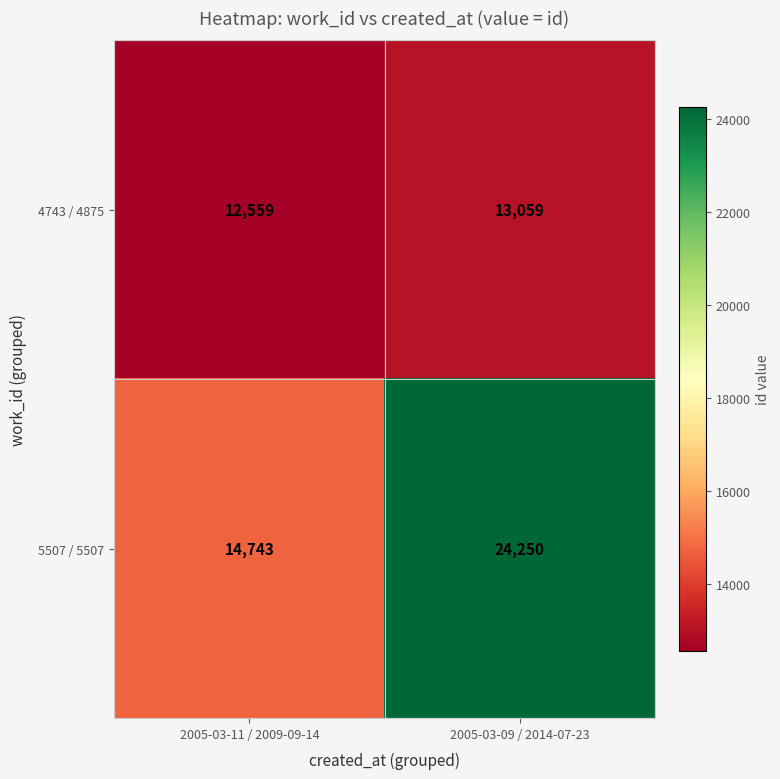

List the series in order of their peak value, highest first.

5507 / 5507, 4743 / 4875